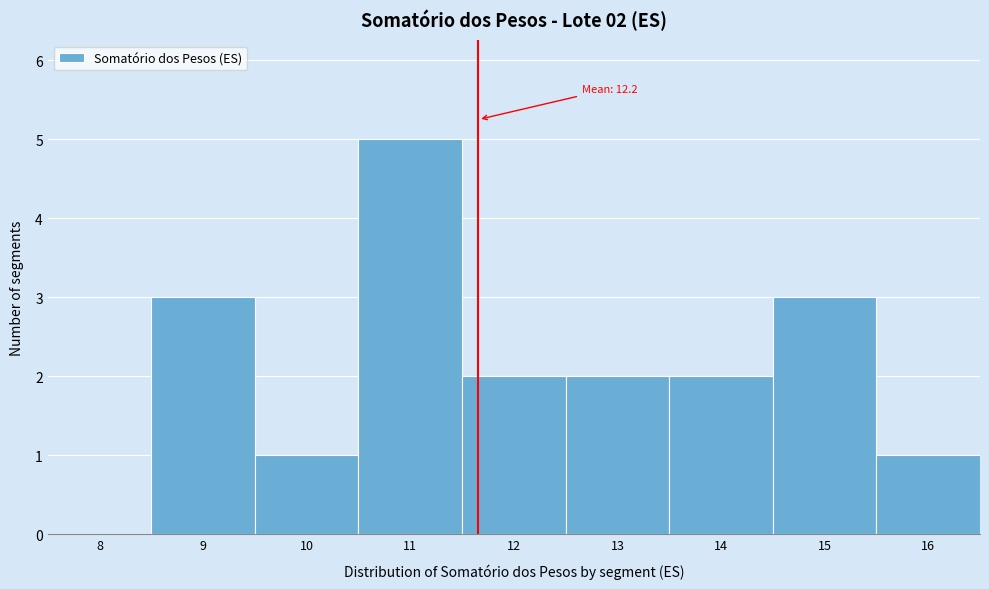

Reading left to right, extract all data points from this chart.

8=0	9=3	10=1	11=5	12=2	13=2	14=2	15=3	16=1